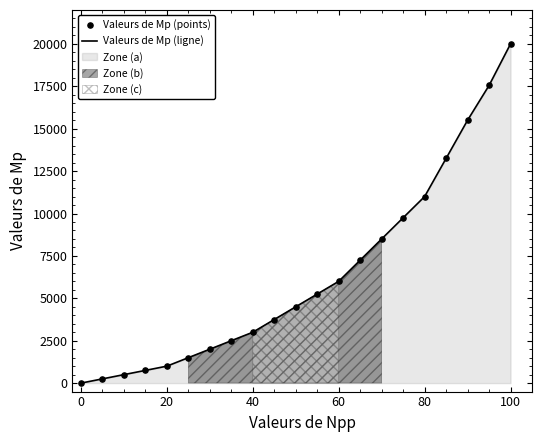

What is the maximum value for Valeurs de Mp (ligne)?

20000